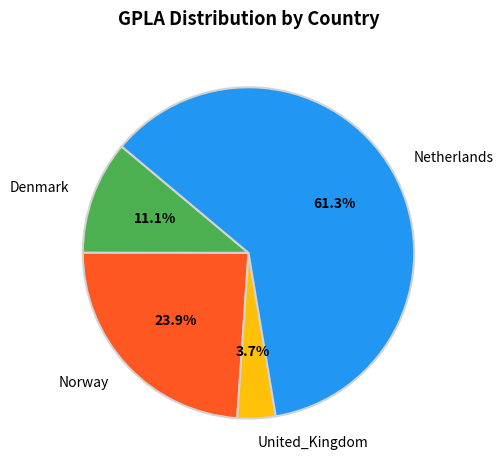

How many slices are in this pie chart?

4